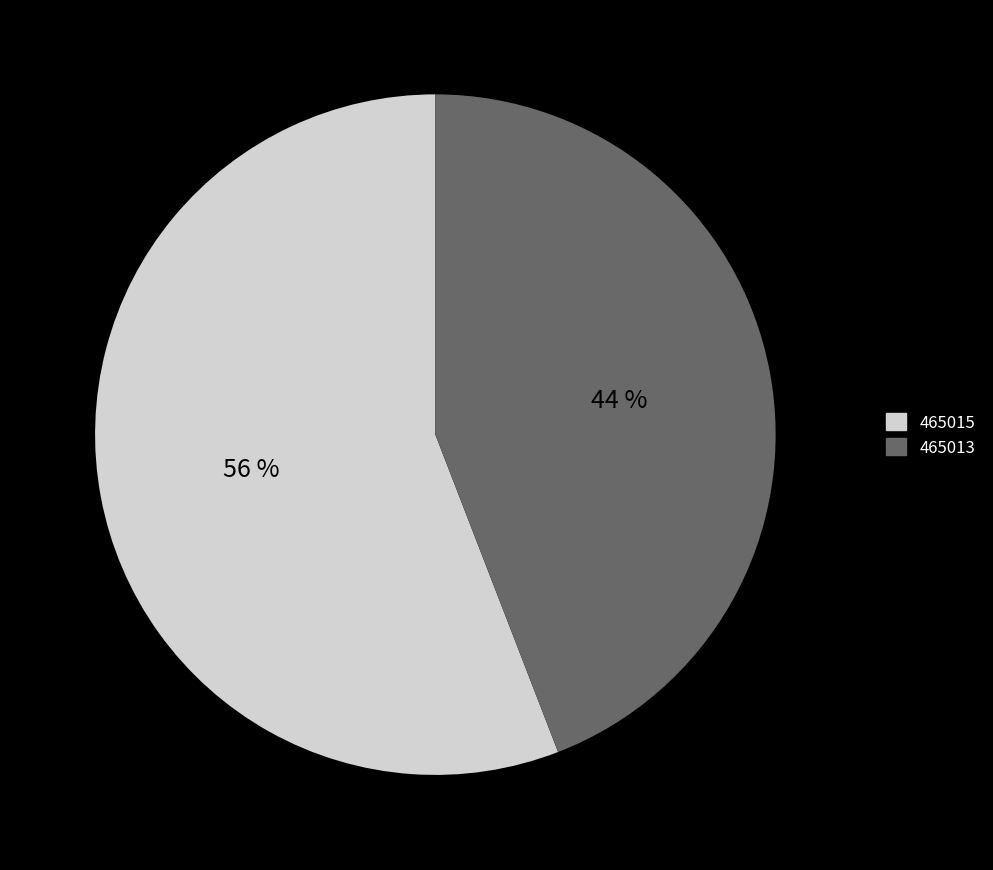

To the nearest percent, what percentage of the pie is 465013?

44%